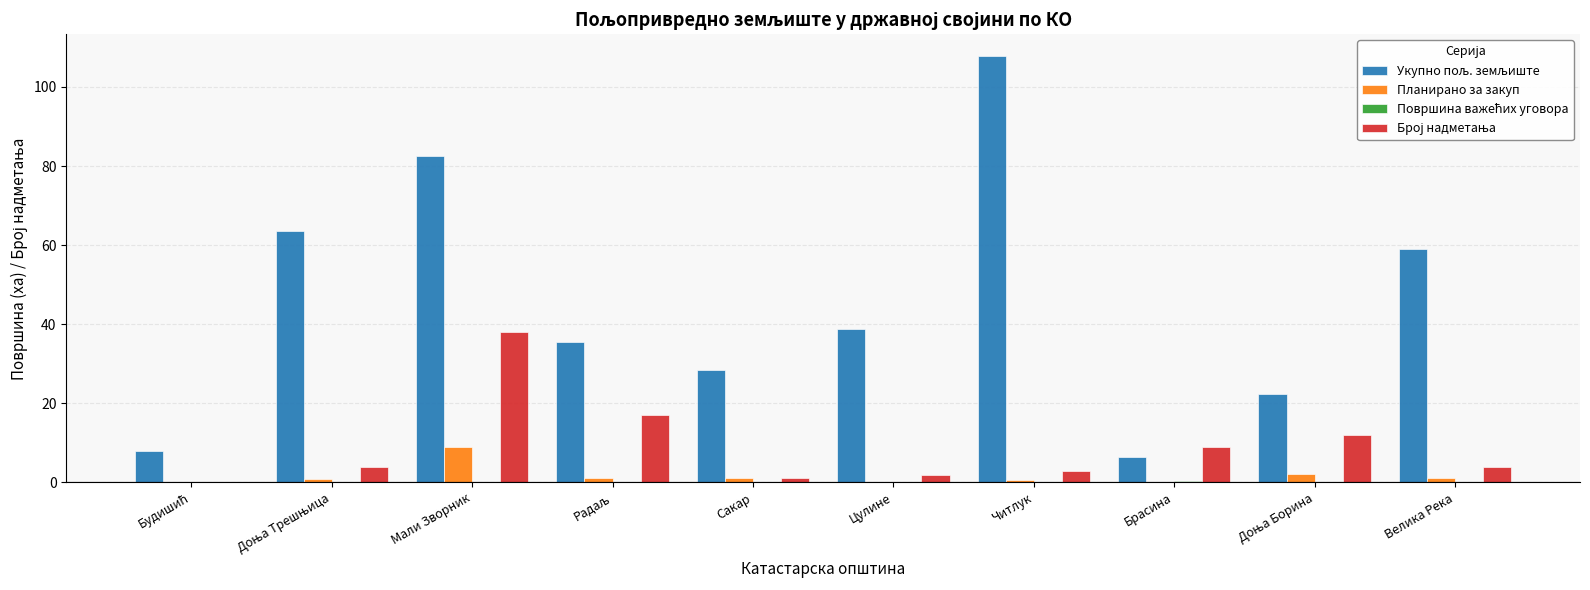

At which category is the sum across all series the highest?

Мали Зворник